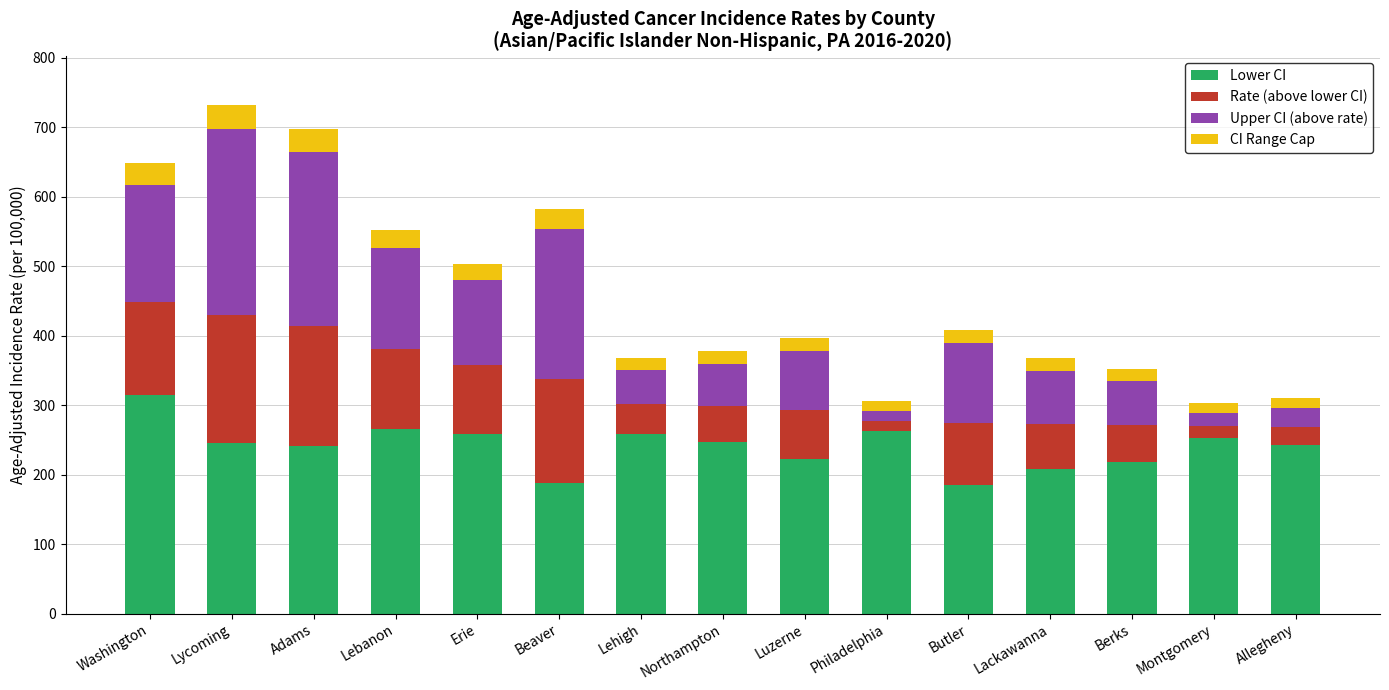

Which category has the highest value in the Lower CI series?

Washington